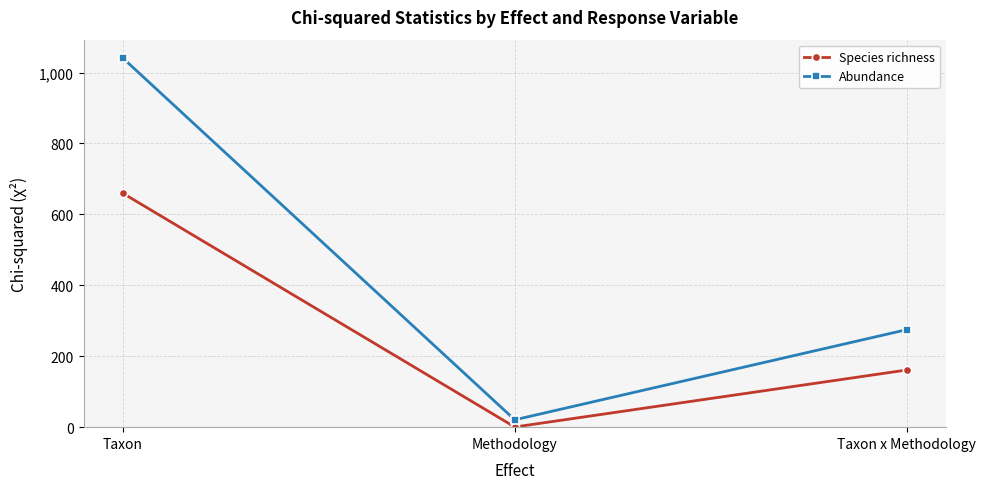

Is the value of Abundance at Taxon x Methodology greater than the value of Species richness at Methodology?

Yes